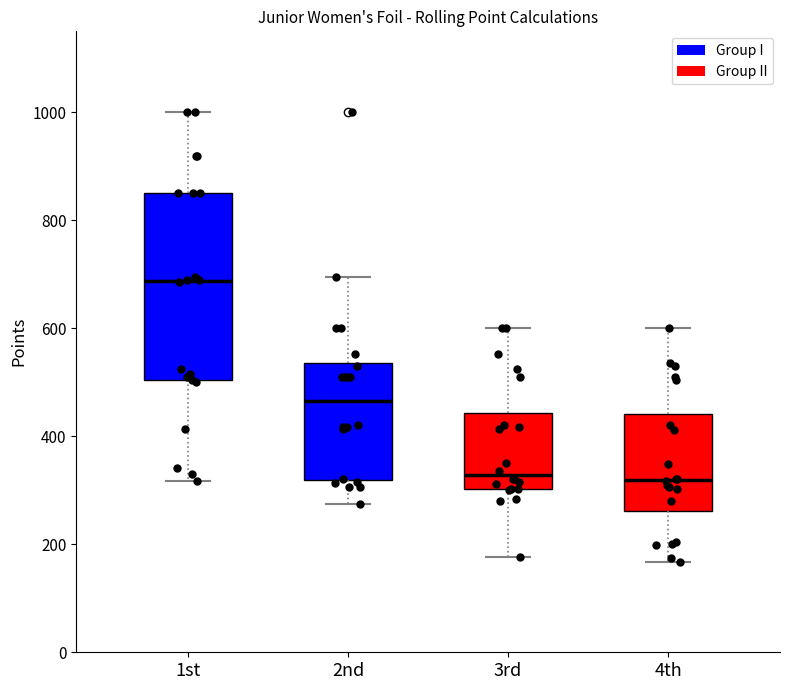

Reading left to right, read every box against the y-axis: the position of its median line, the range the box covers, and the ends of its whiskers. The values are not printed on the chart, so give them approximately, as read against the axis.

1st: median 680, box 500 to 860, whiskers 320 to 1000
2nd: median 460, box 320 to 540, whiskers 280 to 700
3rd: median 320, box 300 to 440, whiskers 180 to 600
4th: median 320, box 260 to 440, whiskers 160 to 600